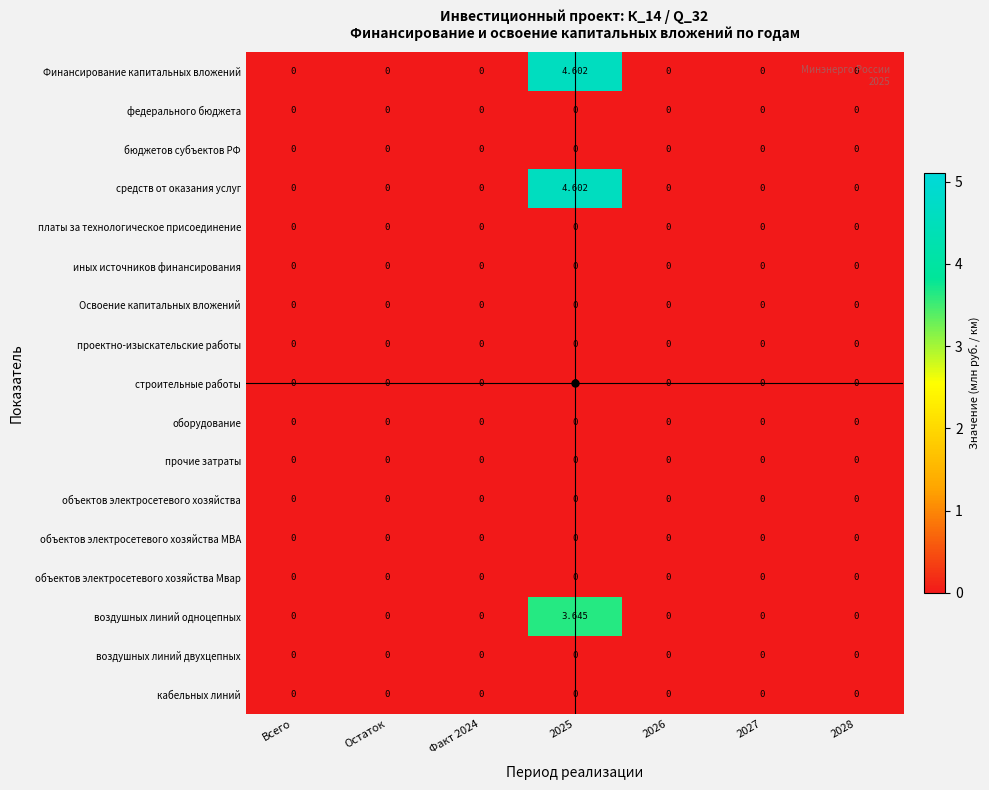

Reading left to right, list all the values displayed in this chart.

Финансирование капитальных вложений: Всего=0.0	Остаток=0.0	Факт 2024=0.0	2025=4.6	2026=0.0	2027=0.0	2028=0.0
федерального бюджета: Всего=0.0	Остаток=0.0	Факт 2024=0.0	2025=0.0	2026=0.0	2027=0.0	2028=0.0
бюджетов субъектов РФ: Всего=0.0	Остаток=0.0	Факт 2024=0.0	2025=0.0	2026=0.0	2027=0.0	2028=0.0
средств от оказания услуг: Всего=0.0	Остаток=0.0	Факт 2024=0.0	2025=4.6	2026=0.0	2027=0.0	2028=0.0
платы за технологическое присоединение: Всего=0.0	Остаток=0.0	Факт 2024=0.0	2025=0.0	2026=0.0	2027=0.0	2028=0.0
иных источников финансирования: Всего=0.0	Остаток=0.0	Факт 2024=0.0	2025=0.0	2026=0.0	2027=0.0	2028=0.0
Освоение капитальных вложений: Всего=0.0	Остаток=0.0	Факт 2024=0.0	2025=0.0	2026=0.0	2027=0.0	2028=0.0
проектно-изыскательские работы: Всего=0.0	Остаток=0.0	Факт 2024=0.0	2025=0.0	2026=0.0	2027=0.0	2028=0.0
строительные работы: Всего=0.0	Остаток=0.0	Факт 2024=0.0	2025=0.0	2026=0.0	2027=0.0	2028=0.0
оборудование: Всего=0.0	Остаток=0.0	Факт 2024=0.0	2025=0.0	2026=0.0	2027=0.0	2028=0.0
прочие затраты: Всего=0.0	Остаток=0.0	Факт 2024=0.0	2025=0.0	2026=0.0	2027=0.0	2028=0.0
объектов электросетевого хозяйства: Всего=0.0	Остаток=0.0	Факт 2024=0.0	2025=0.0	2026=0.0	2027=0.0	2028=0.0
объектов электросетевого хозяйства МВА: Всего=0.0	Остаток=0.0	Факт 2024=0.0	2025=0.0	2026=0.0	2027=0.0	2028=0.0
объектов электросетевого хозяйства Мвар: Всего=0.0	Остаток=0.0	Факт 2024=0.0	2025=0.0	2026=0.0	2027=0.0	2028=0.0
воздушных линий одноцепных: Всего=0.0	Остаток=0.0	Факт 2024=0.0	2025=3.6	2026=0.0	2027=0.0	2028=0.0
воздушных линий двухцепных: Всего=0.0	Остаток=0.0	Факт 2024=0.0	2025=0.0	2026=0.0	2027=0.0	2028=0.0
кабельных линий: Всего=0.0	Остаток=0.0	Факт 2024=0.0	2025=0.0	2026=0.0	2027=0.0	2028=0.0